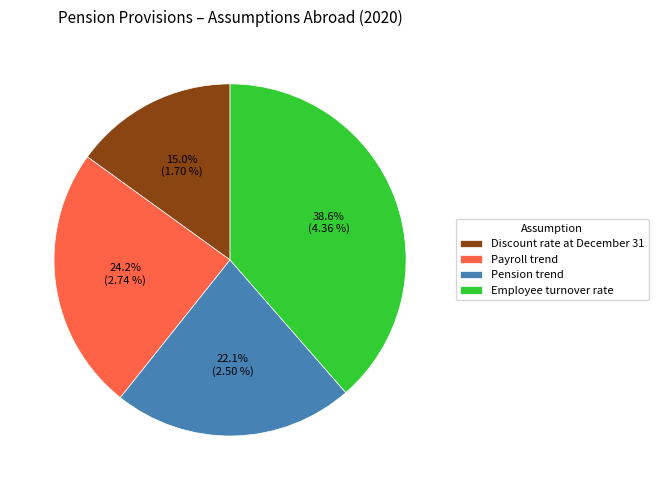

Between Discount rate at December 31 and Payroll trend, which is larger?

Payroll trend